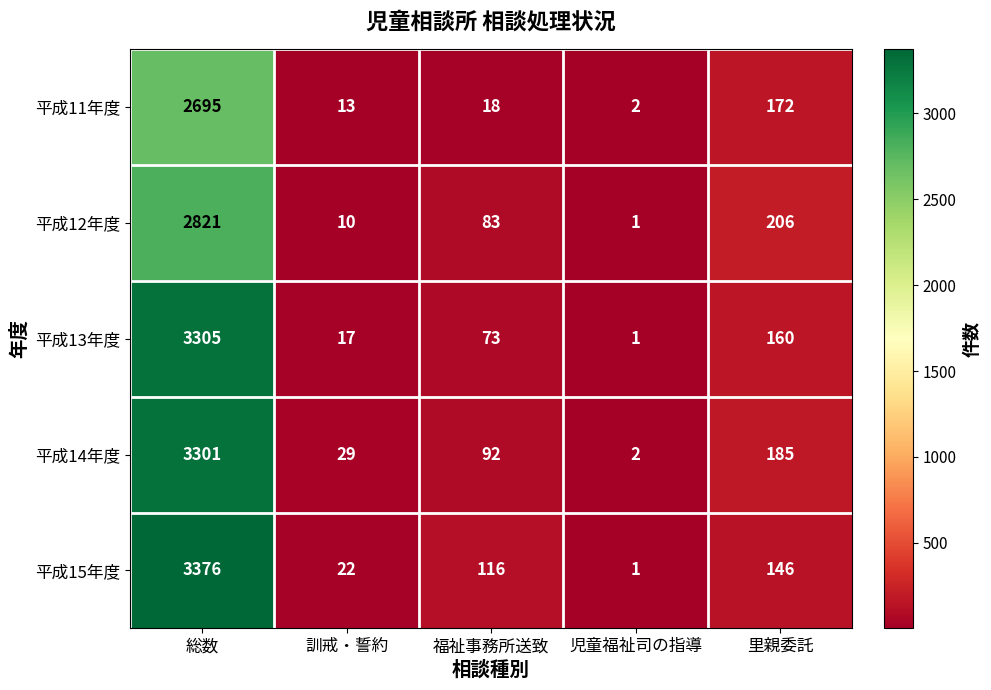

Is it true that 平成13年度 equals 73 at 福祉事務所送致?

True